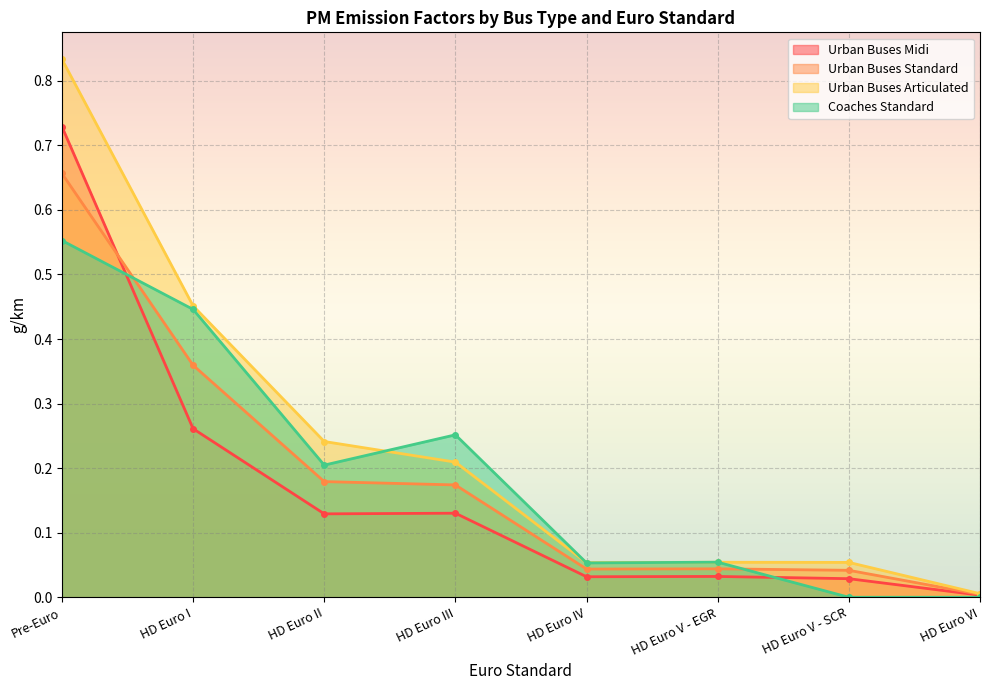

True or false: Coaches Standard has a value of 0.3 at HD Euro III.

True